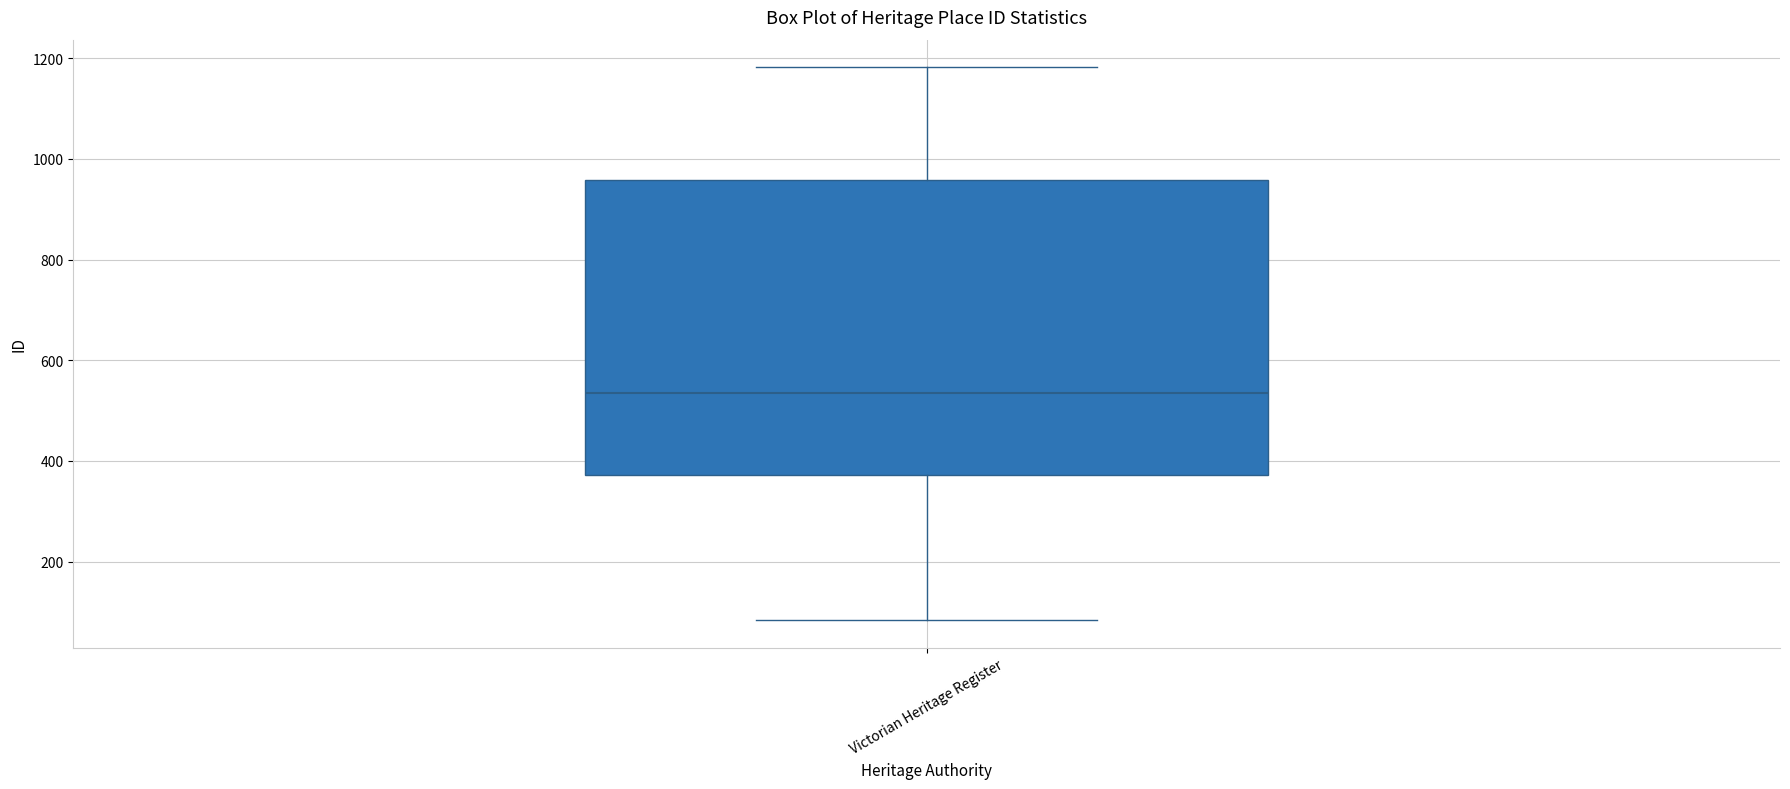

Where does the median line of the box for Victorian Heritage Register sit on the y-axis? The values are not printed on the chart, so give them approximately, as read against the axis.

540